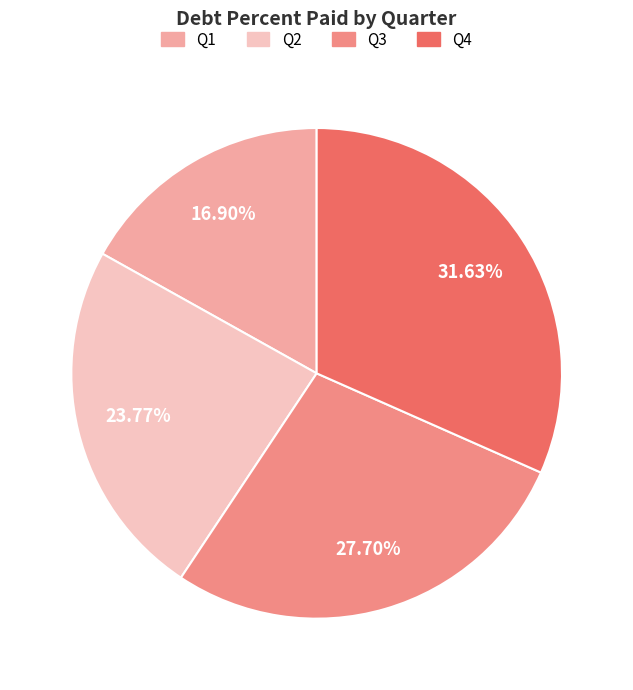

True or false: Q2 accounts for 24% of the total.

True